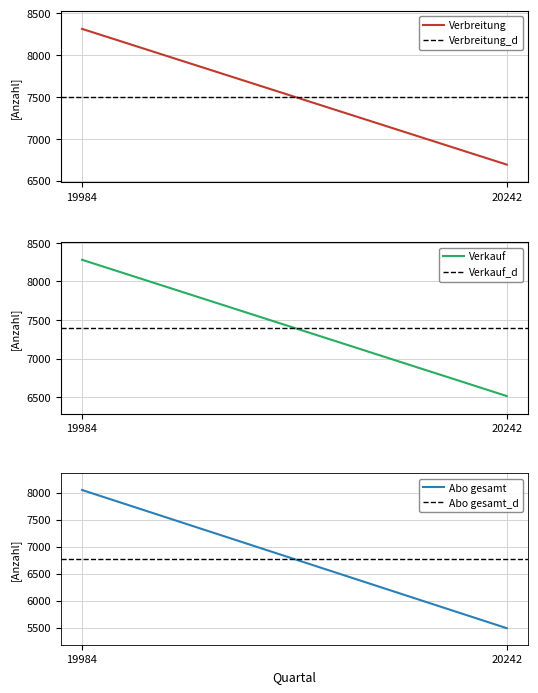

What is the difference between the highest and lowest values at 19984?

1547.0